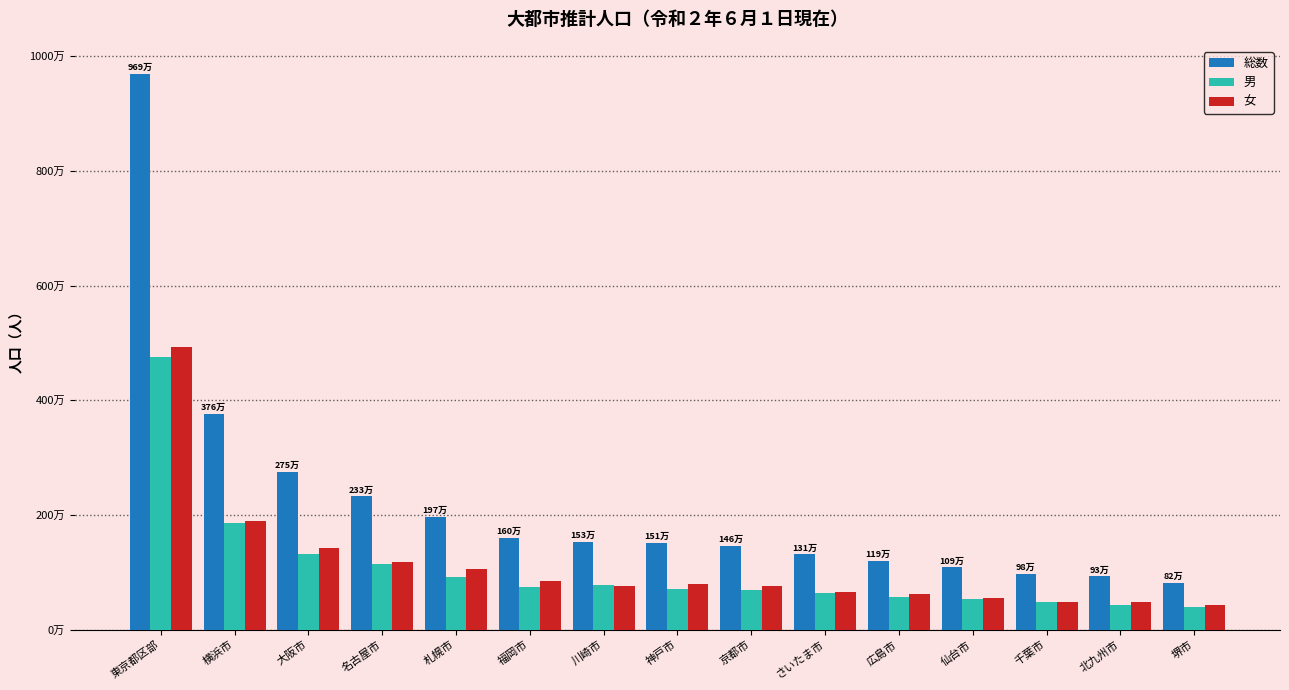

What are all the series names shown in the legend?

総数, 男, 女